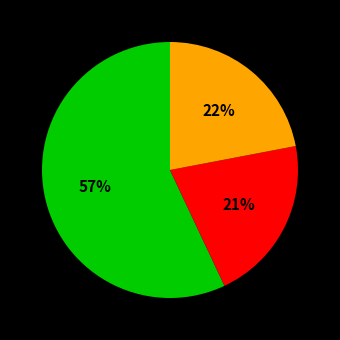

Is there any slice that represents more than half of the pie?

Yes